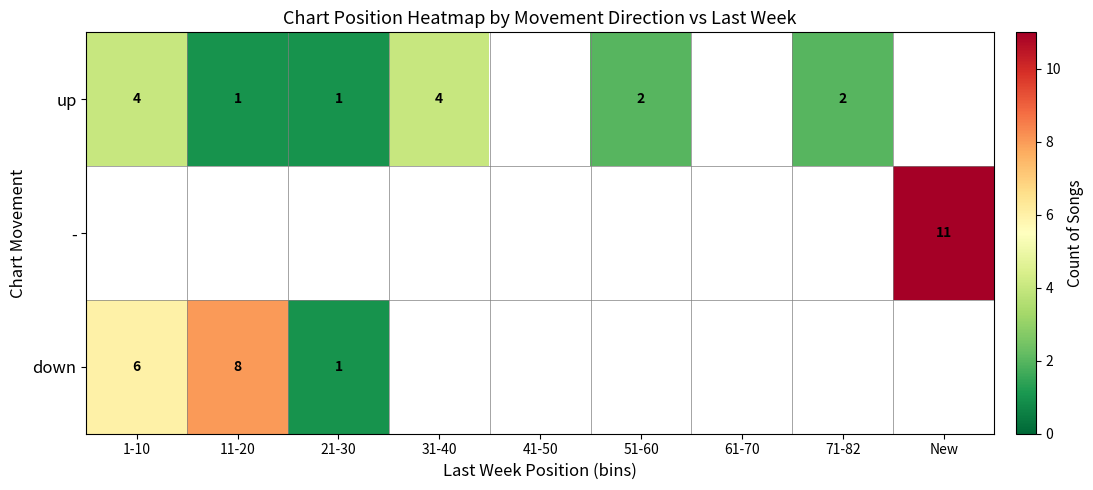

Is it true that down equals 6 at 1-10?

True